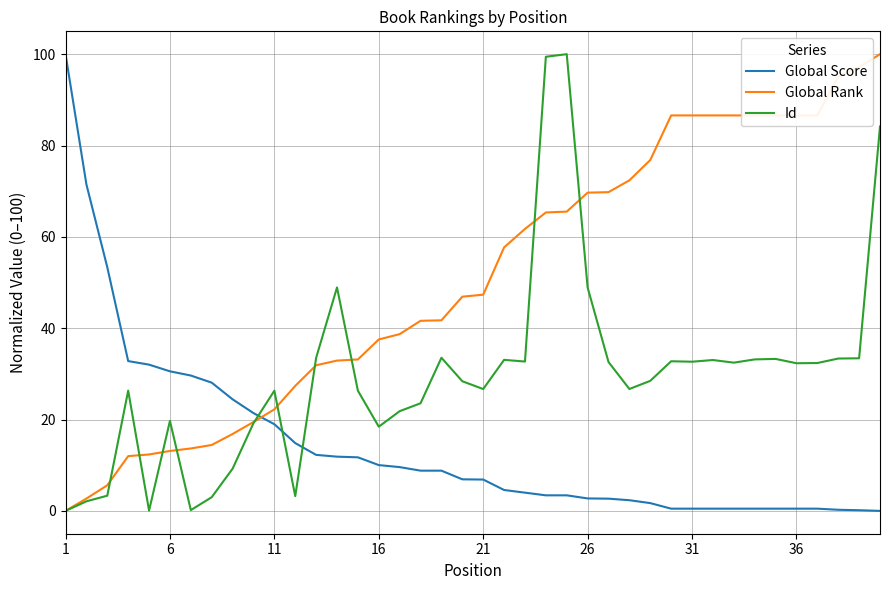

What are all the series names shown in the legend?

Global Score, Global Rank, Id